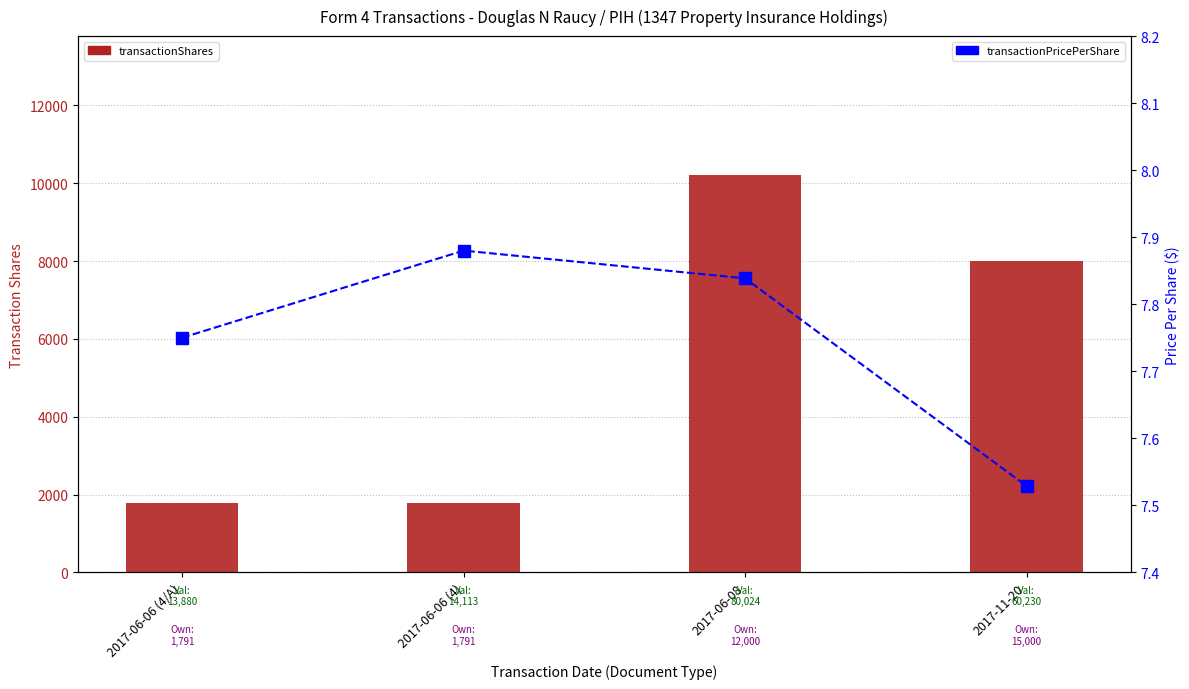

List the series in order of their peak value, highest first.

transactionShares, transactionPricePerShare